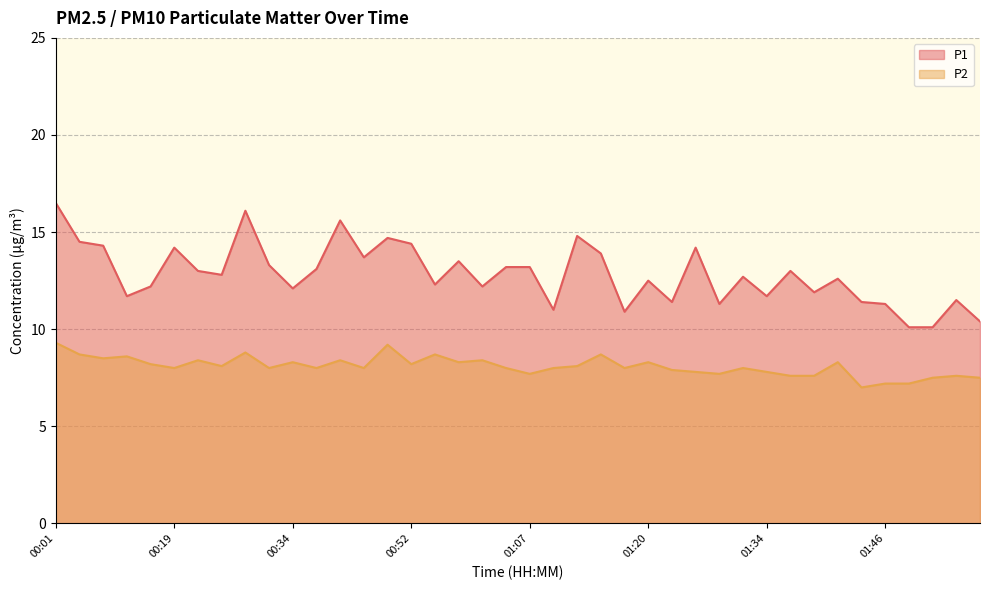

What is the label of the 30th point from the right?

00:34